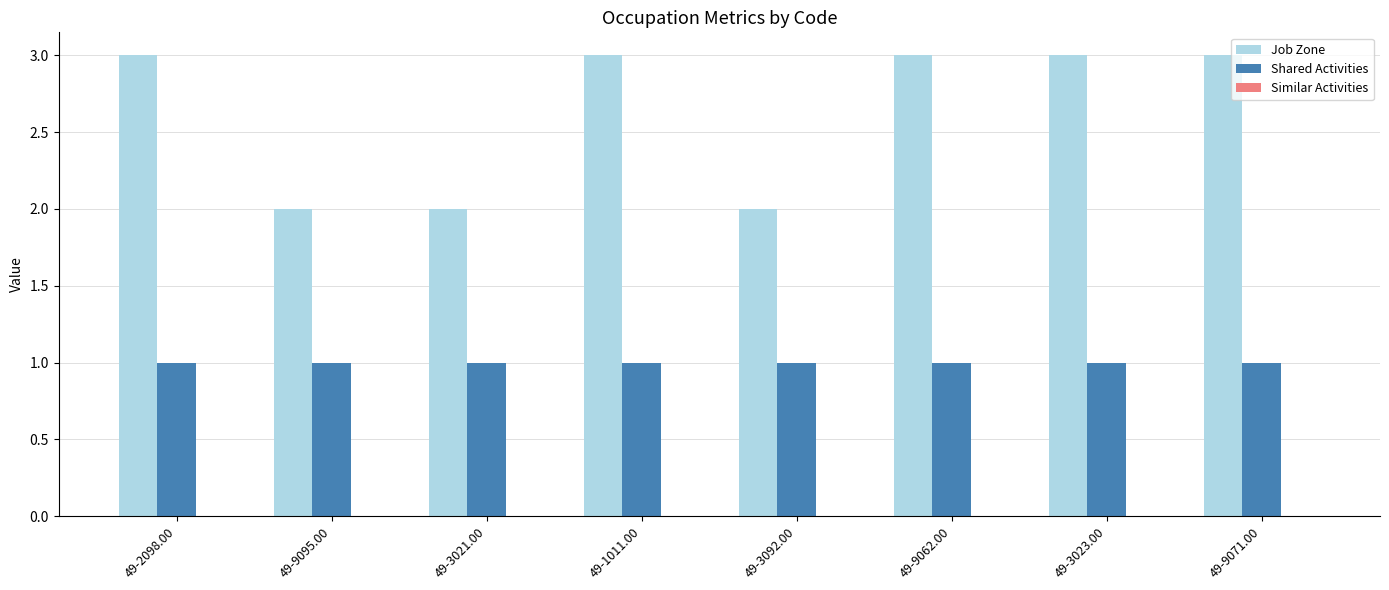

What is the label of the 8th bar from the right?

49-2098.00